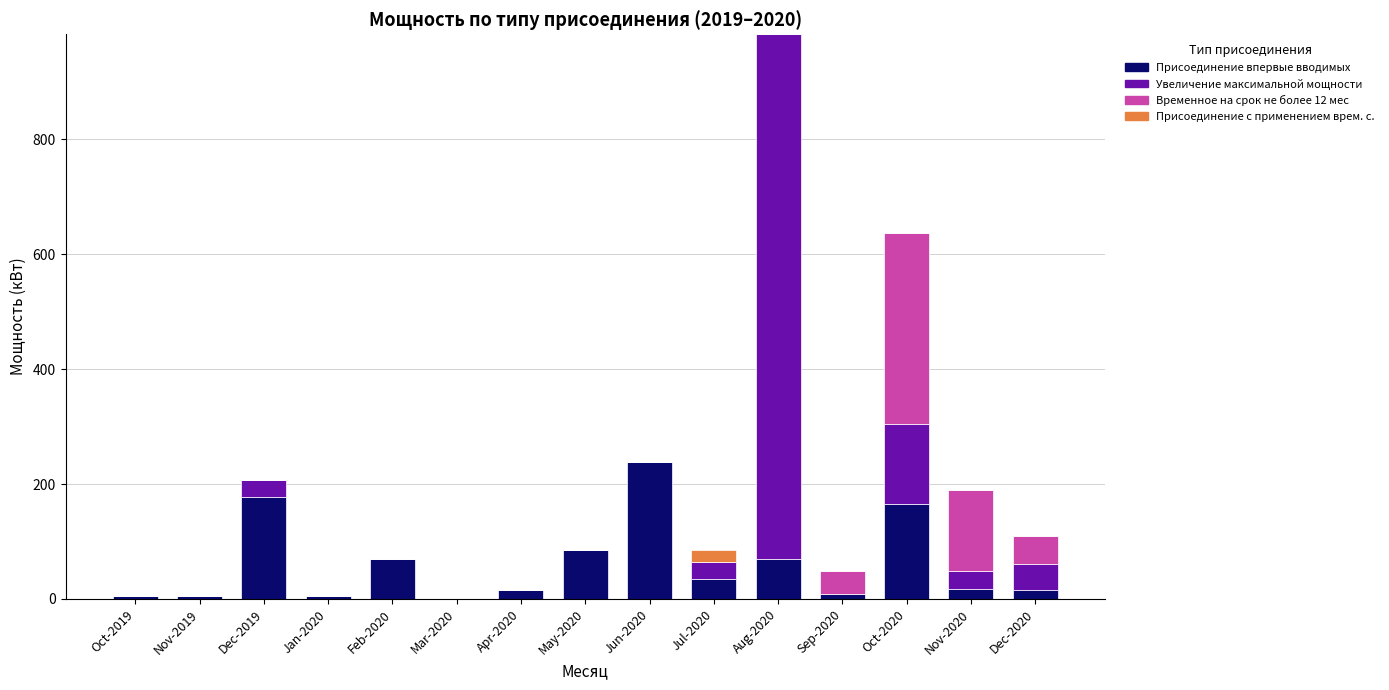

What is the highest value of the Присоединение впервые вводимых series?

237.5